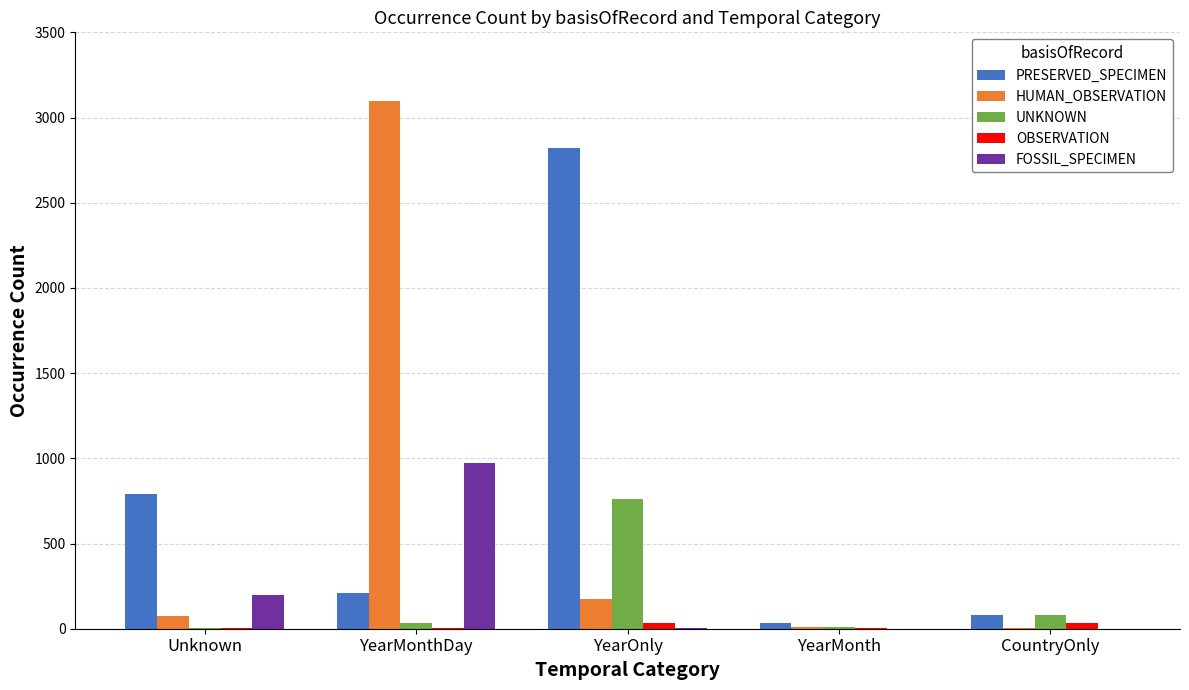

Which series has the largest total across all categories?

PRESERVED_SPECIMEN